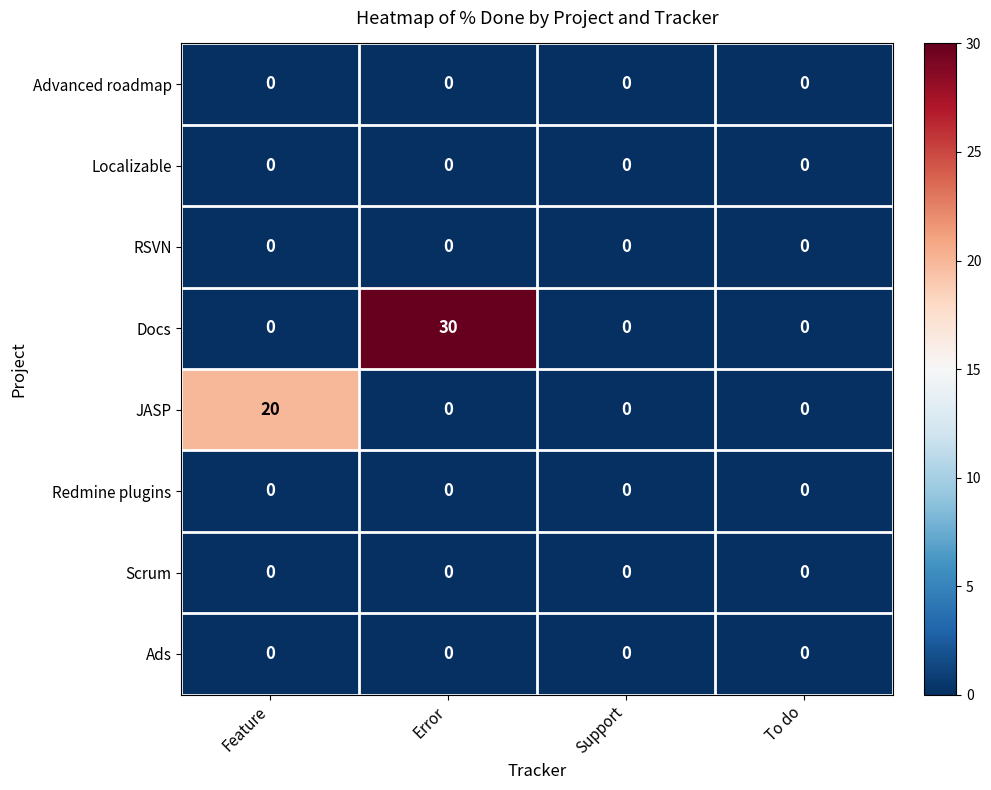

What is the maximum value shown in the chart?

30